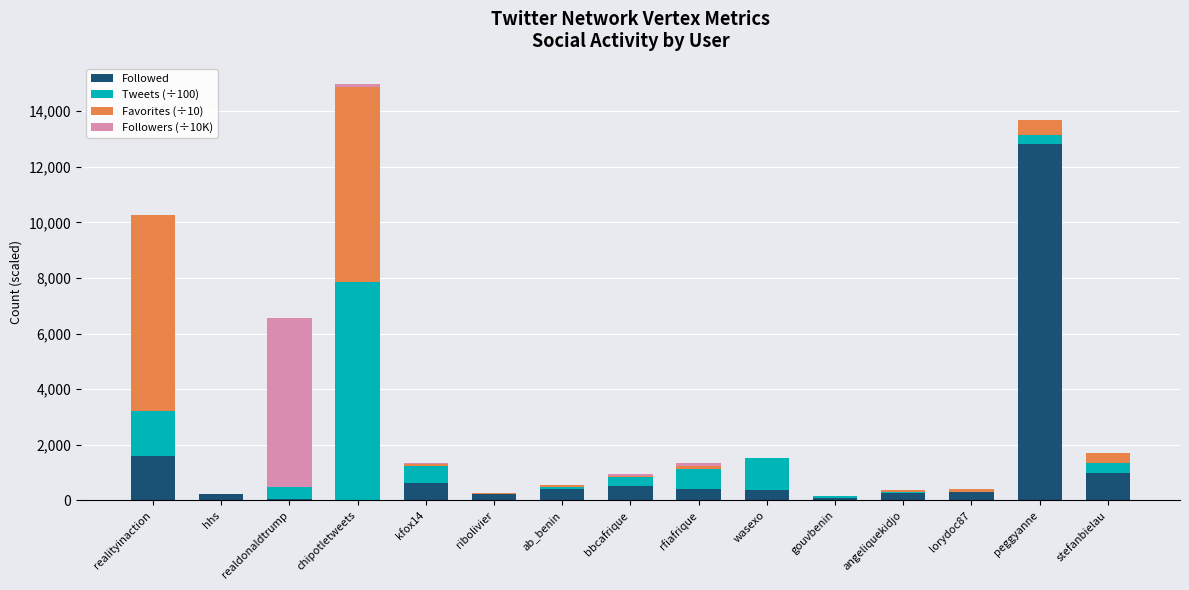

What is the highest value of the Followed series?

12824.0